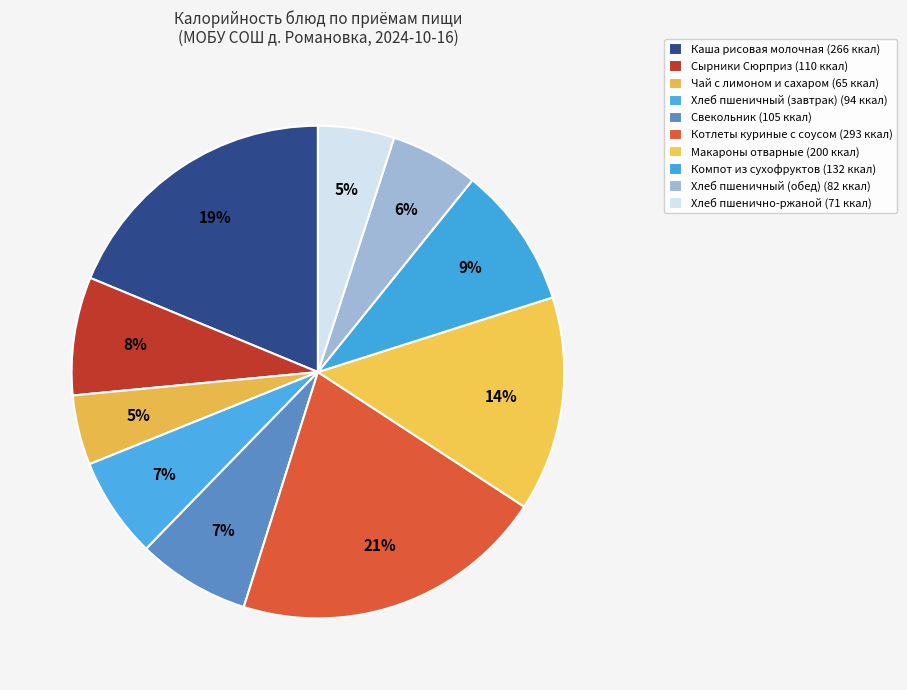

What is the largest slice in the pie chart?

Котлеты куриные с соусом